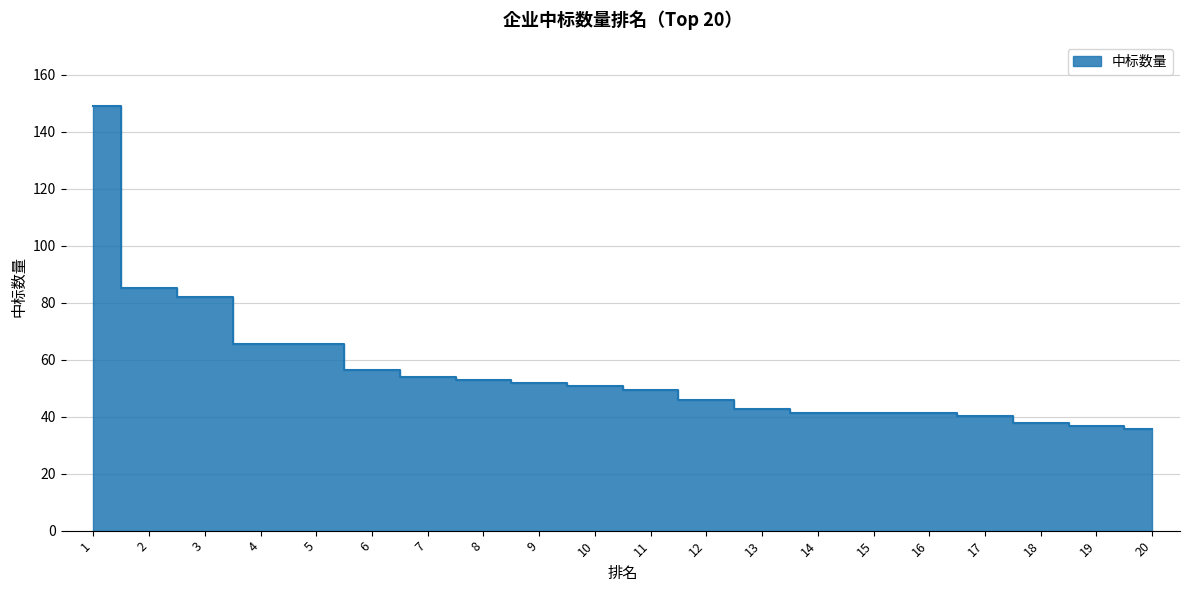

List the labels in order of value, smallest first.

20, 19, 18, 17, 14, 15, 16, 13, 12, 11, 10, 9, 8, 7, 6, 4, 5, 3, 2, 1